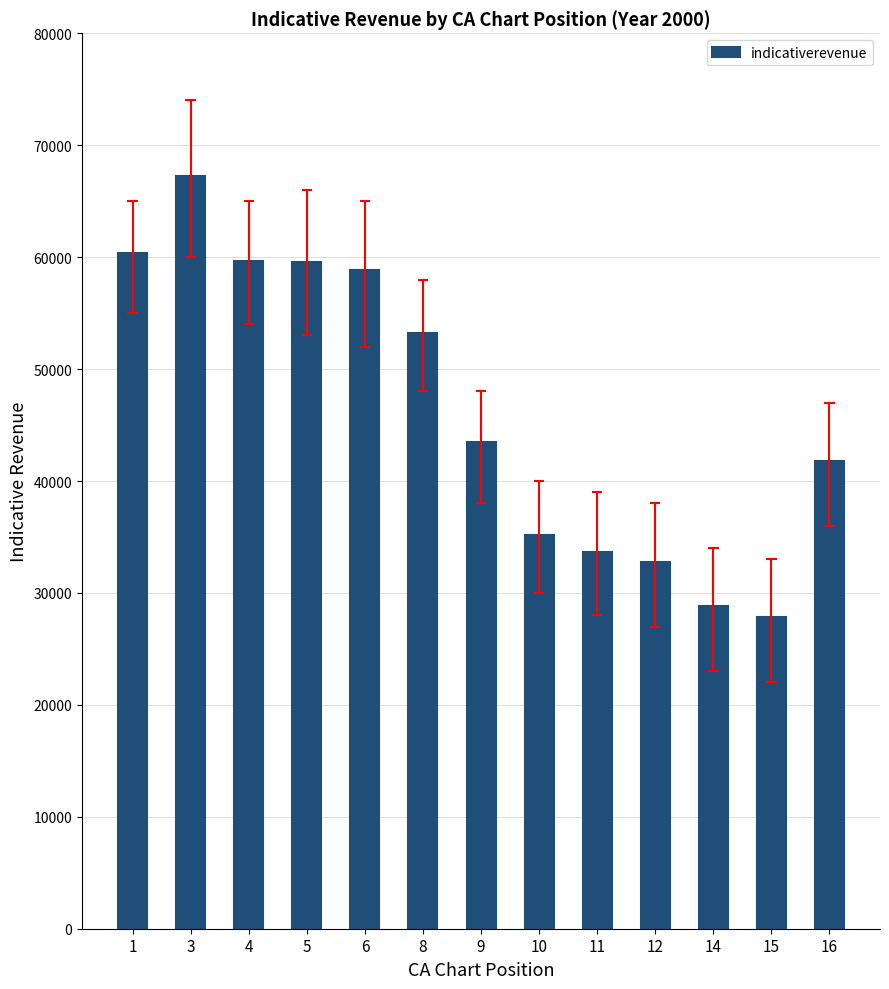

What is the value of the 13th bar from the left?

41799.1